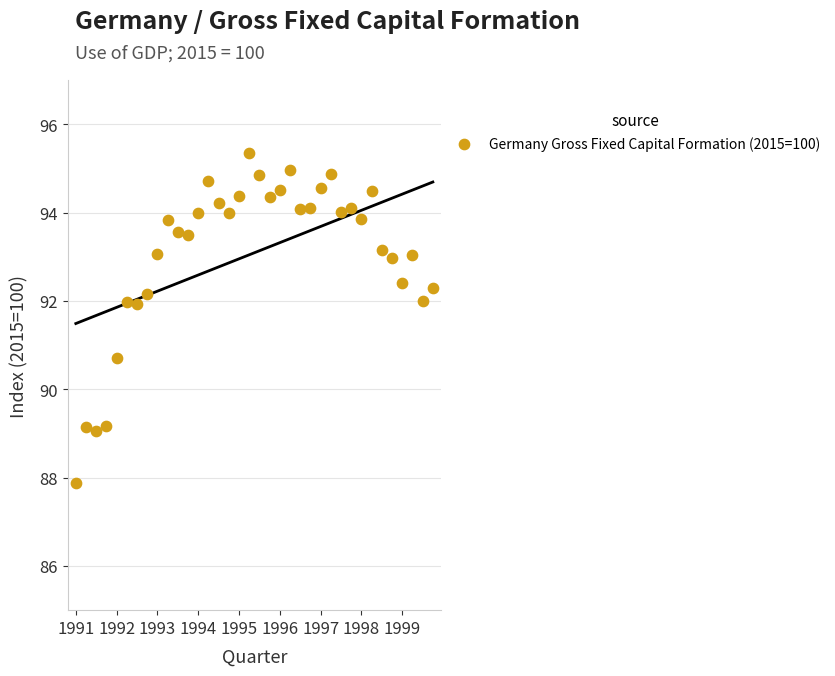

What Y value in the scatter plot is closest to 91?

90.7